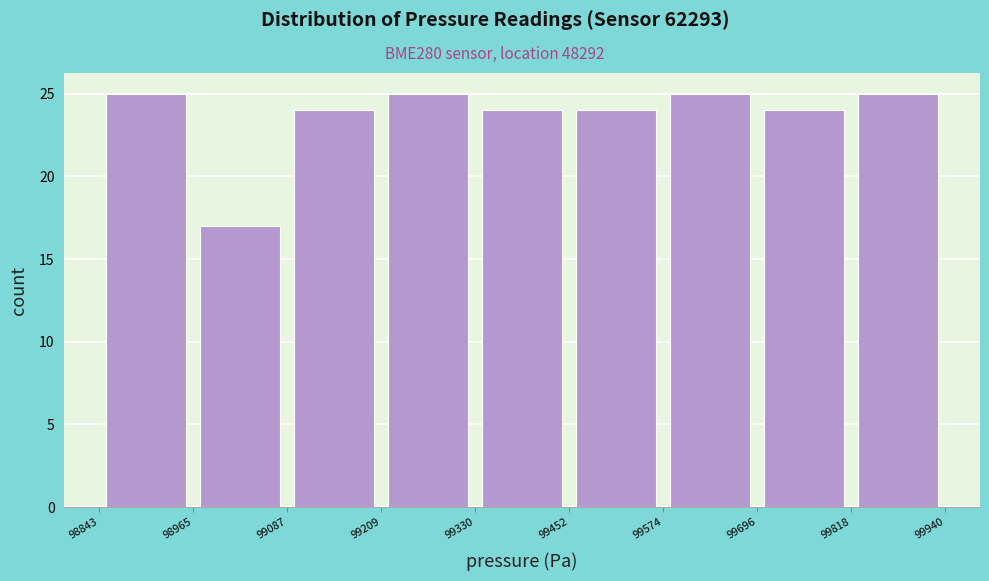

What is the height of the bar covering 98843 to 98965 on the x-axis? The values are not printed on the chart, so give them approximately, as read against the axis.

25